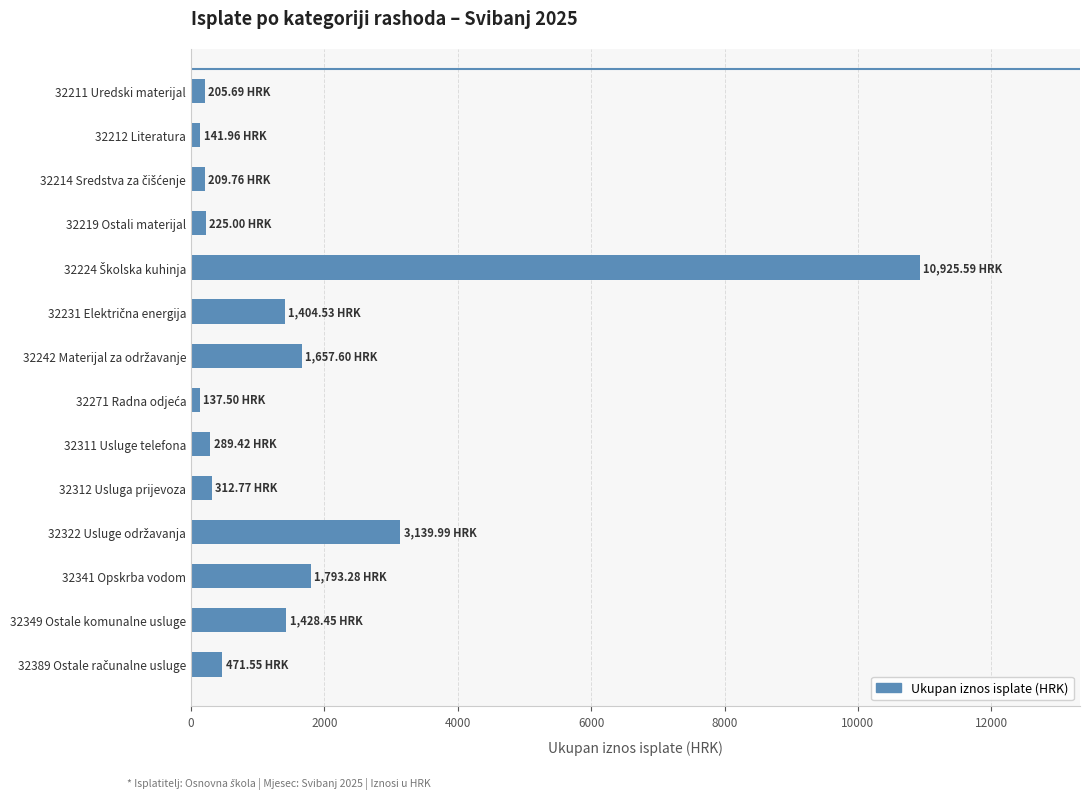

How many values exceed 471?

7